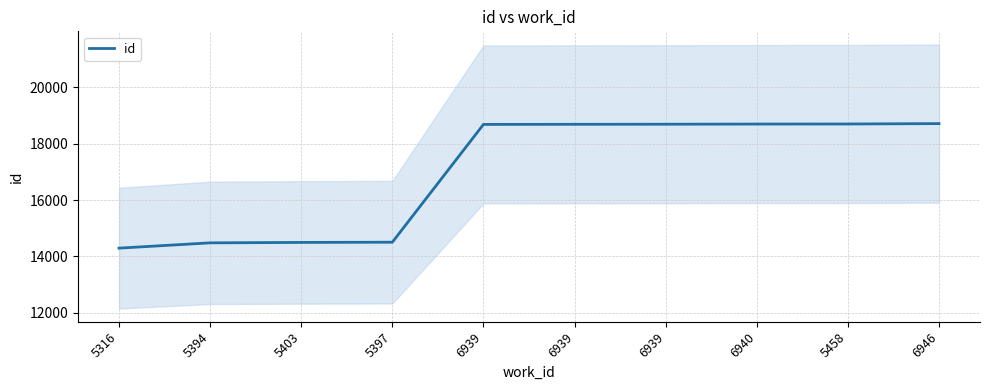

What is the greatest value displayed?

18716